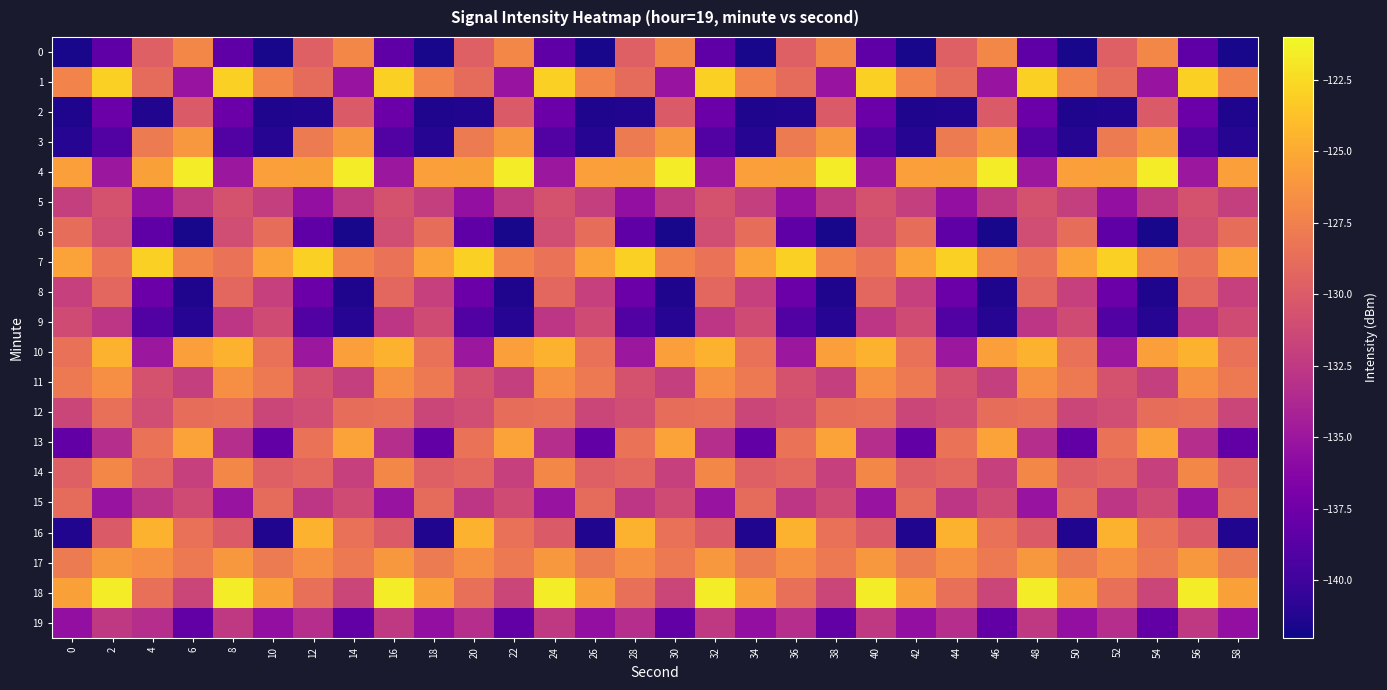

How many series are shown in this chart?

20